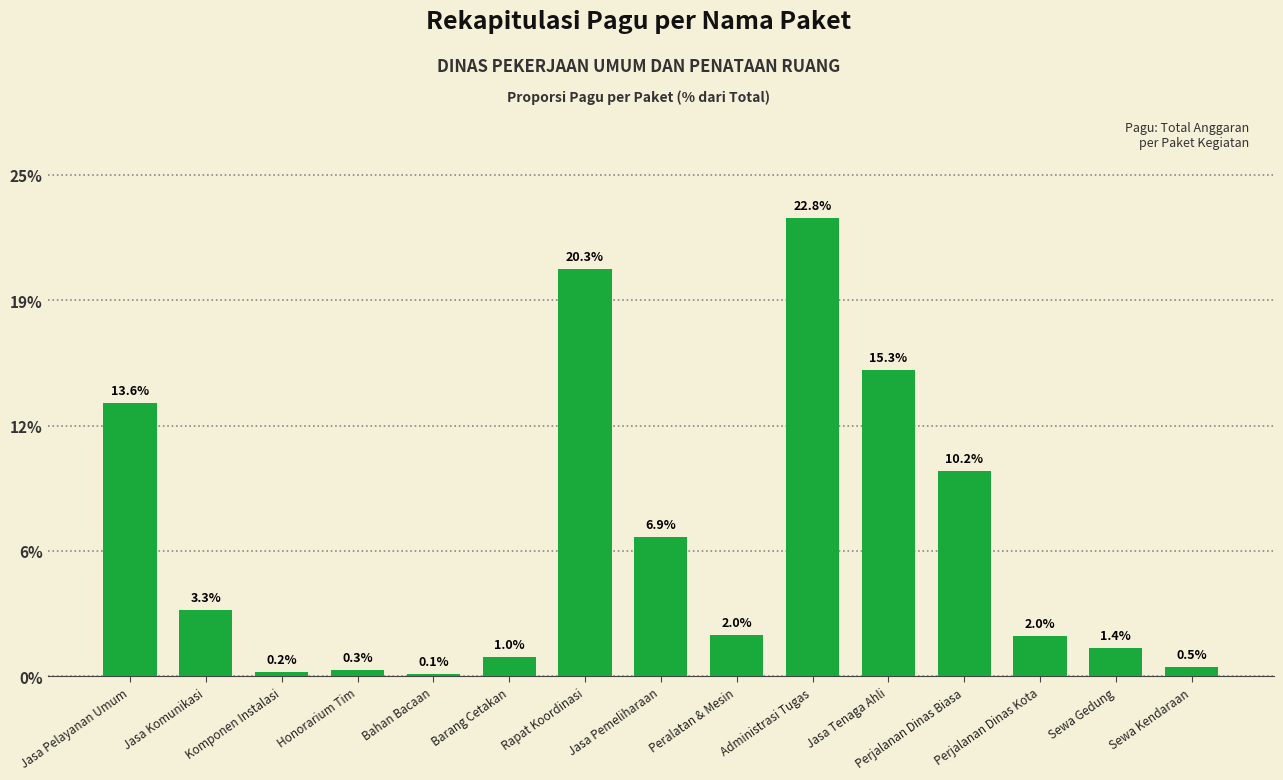

Where does the data first go above 2?

Jasa Pelayanan Umum